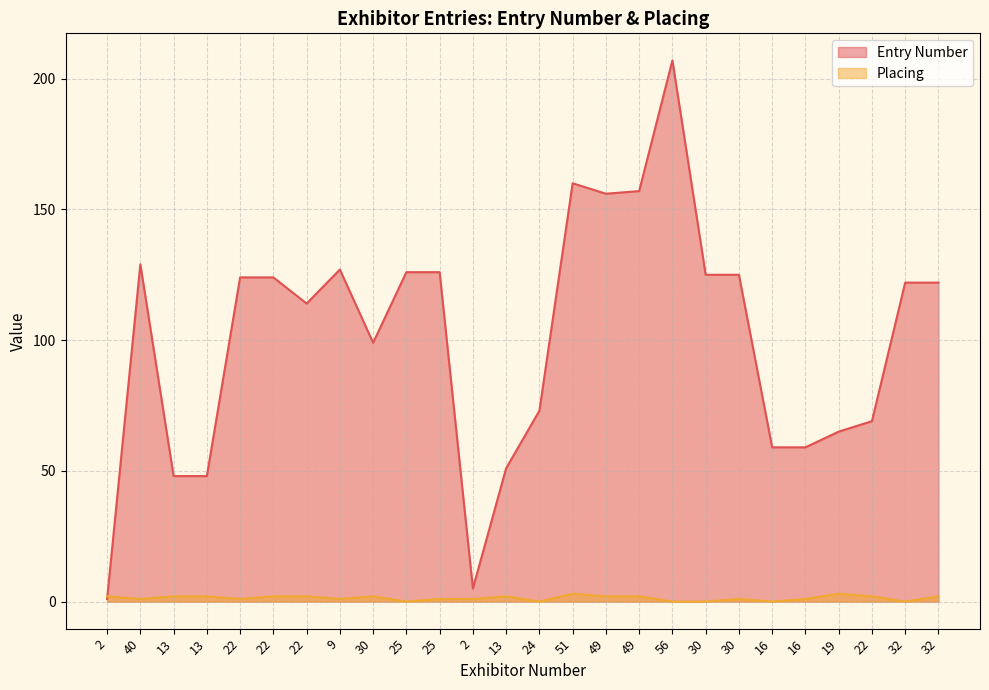

What is the average value of the Entry Number series?

101